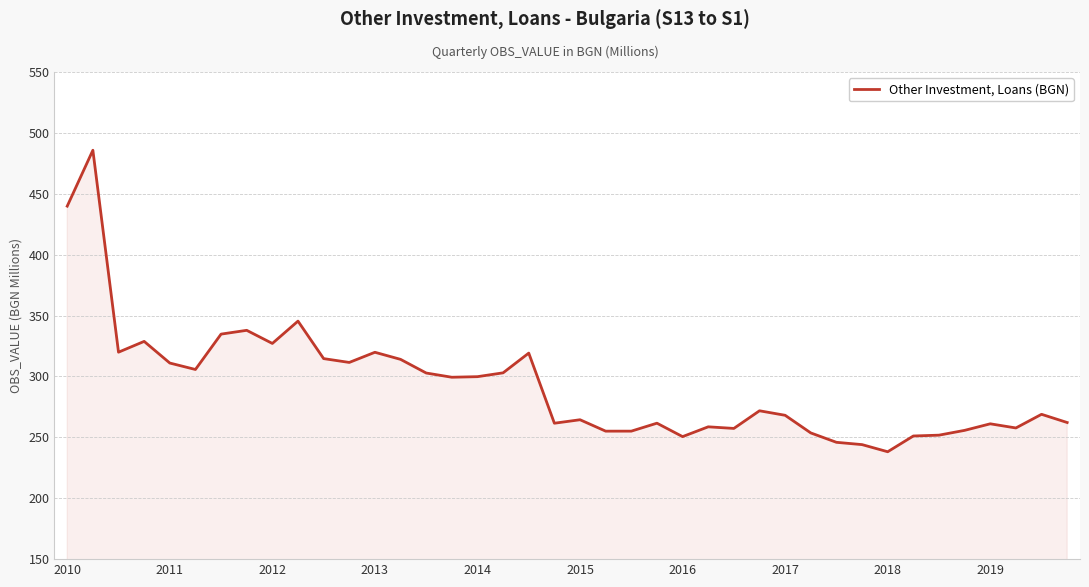

What is the difference between the maximum and minimum values?

247.6